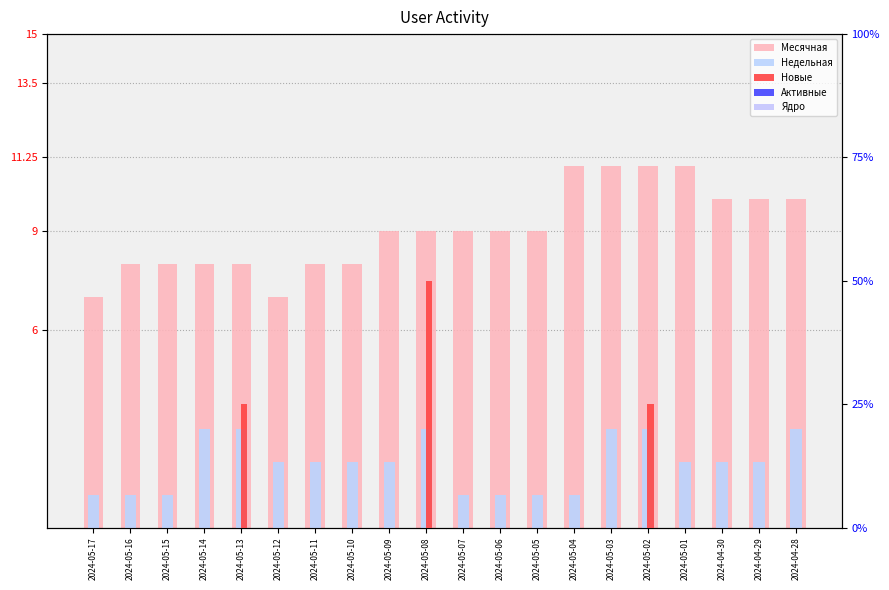

The Активные series shows 0 at 2024-04-28. True or false?

True